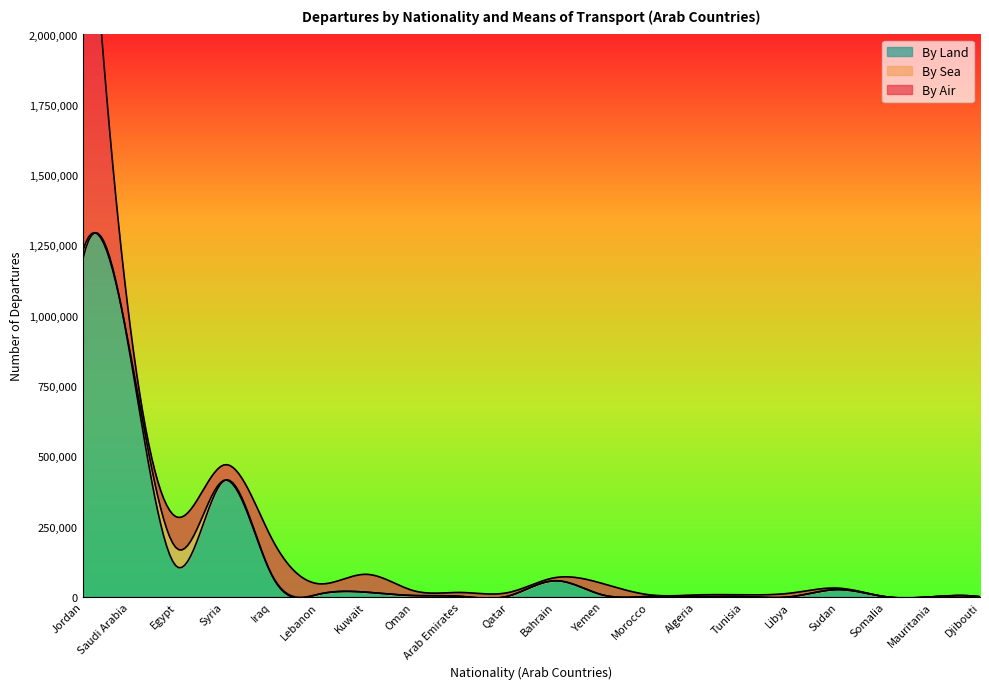

In By Sea, how many points are higher than both neighbors (excluding endpoints)?

6